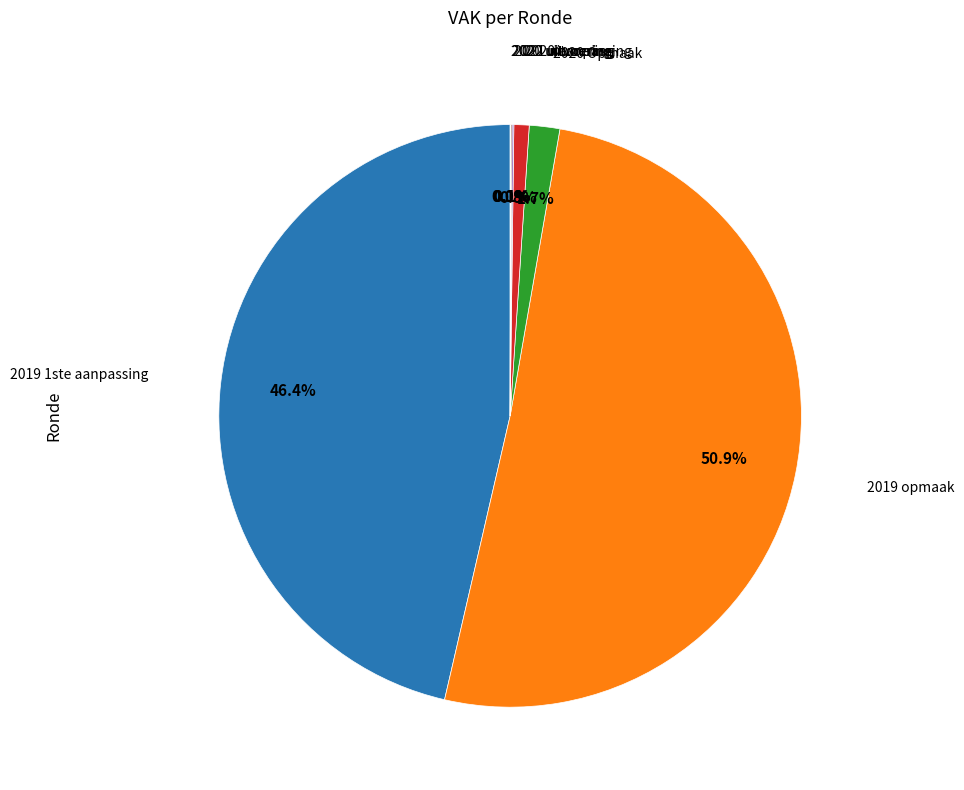

Does any single category account for the majority?

Yes